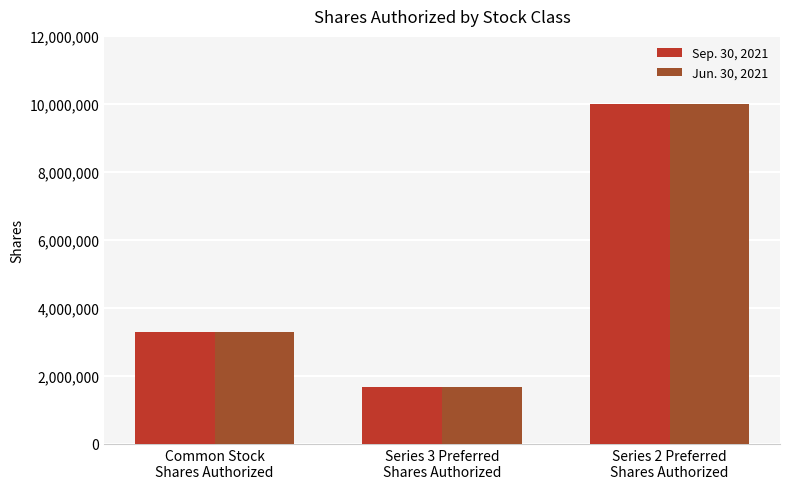

What is the lowest value of the Sep. 30, 2021 series?

1670000